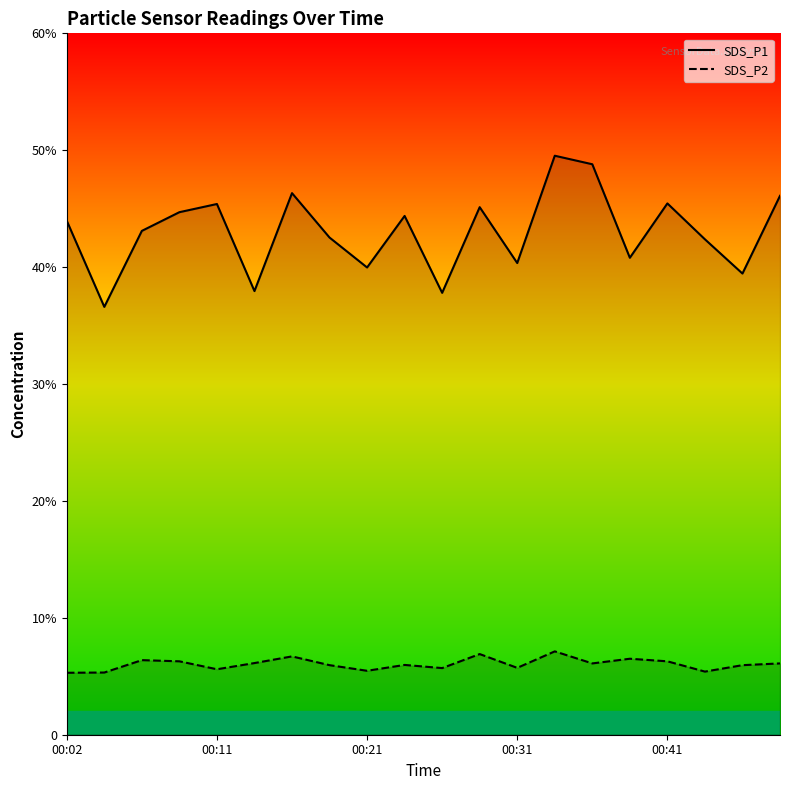

At how many categories does at least one series exceed 14?

20